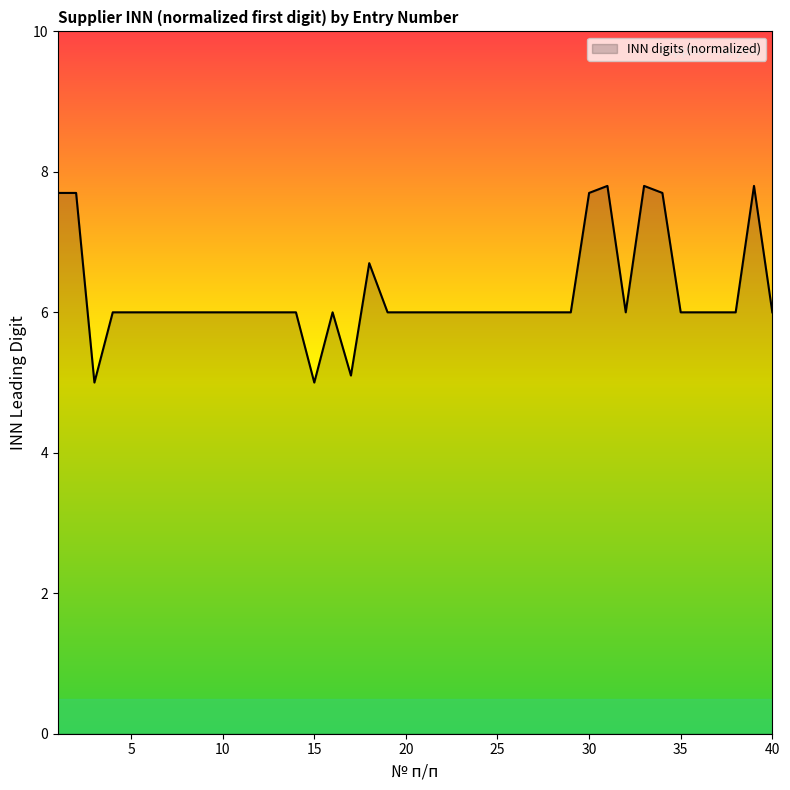

Reading left to right, what are all the values shown in this chart?

7.7	7.7	5.0	6.0	6.0	6.0	6.0	6.0	6.0	6.0	6.0	6.0	6.0	6.0	5.0	6.0	5.1	6.7	6.0	6.0	6.0	6.0	6.0	6.0	6.0	6.0	6.0	6.0	6.0	7.7	7.8	6.0	7.8	7.7	6.0	6.0	6.0	6.0	7.8	6.0